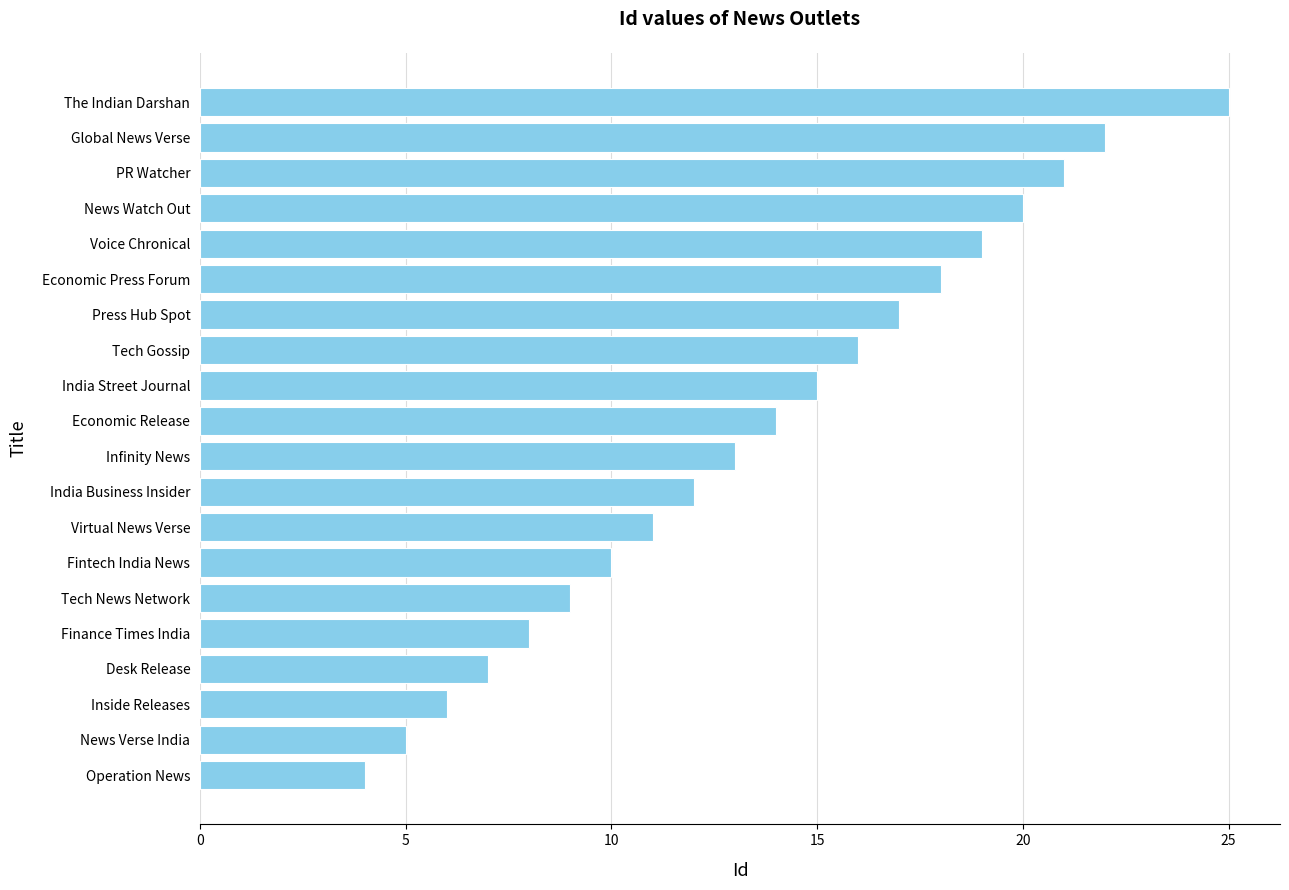

Rank the categories by value from highest to lowest.

The Indian Darshan, Global News Verse, PR Watcher, News Watch Out, Voice Chronical, Economic Press Forum, Press Hub Spot, Tech Gossip, India Street Journal, Economic Release, Infinity News, India Business Insider, Virtual News Verse, Fintech India News, Tech News Network, Finance Times India, Desk Release, Inside Releases, News Verse India, Operation News